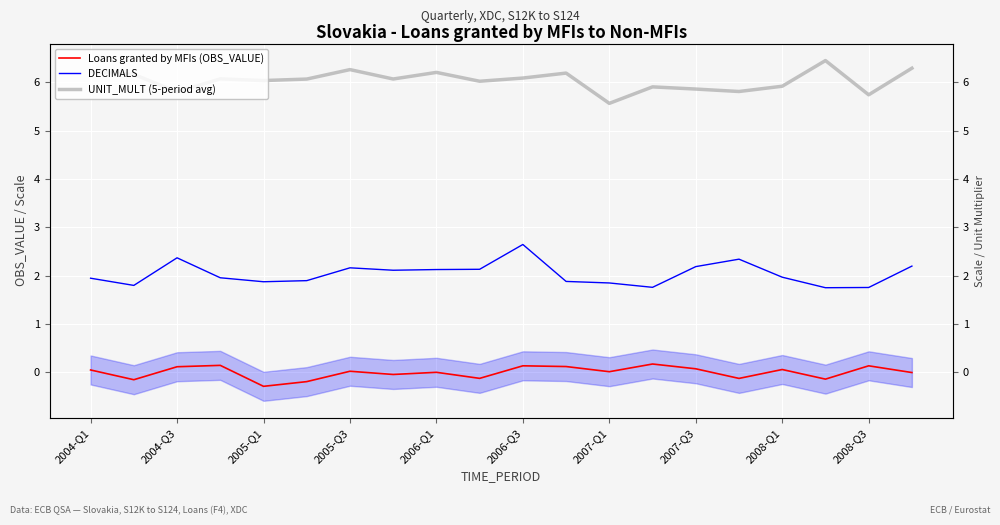

What is the highest value of the Loans granted by MFIs (OBS_VALUE) series?

0.2